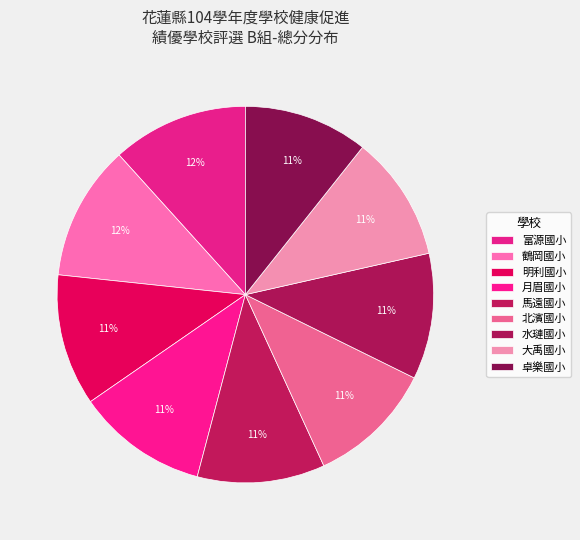

How many segments does this pie chart have?

9